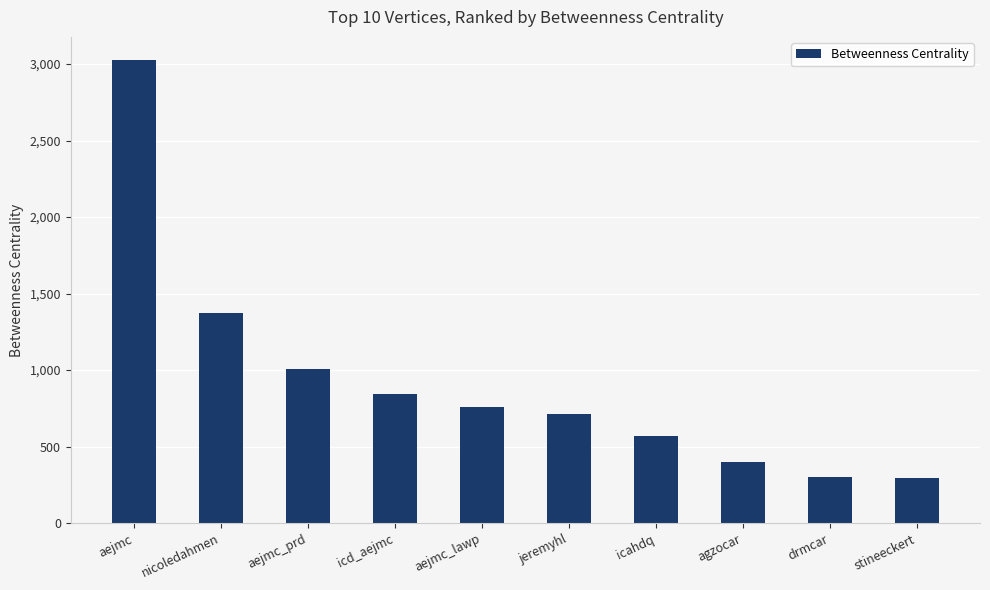

At which label is the value closest to 1660?

nicoledahmen